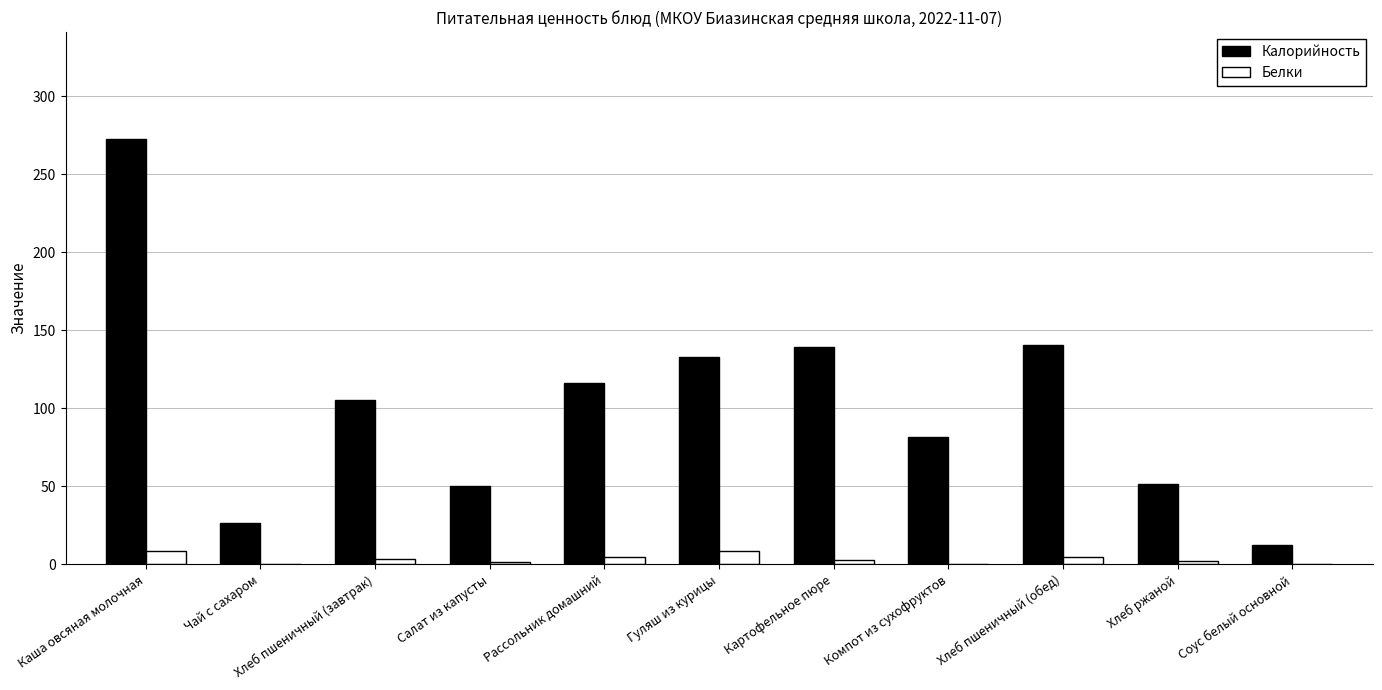

At which category is the sum across all series the highest?

Каша овсяная молочная